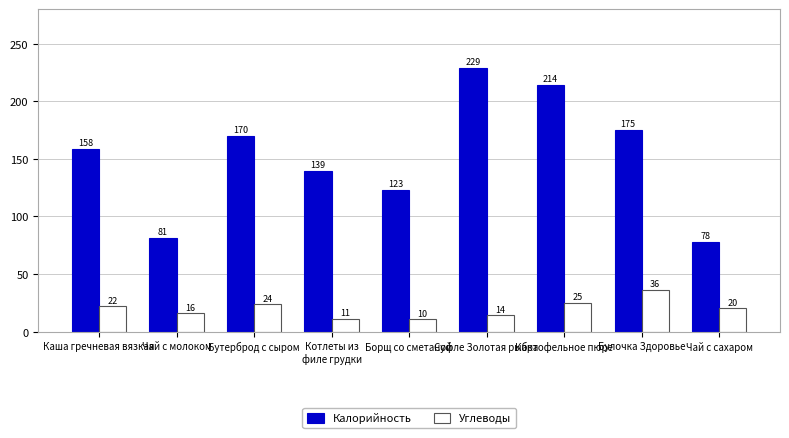

What is the difference between the maximum and minimum values in the Калорийность series?

151.0